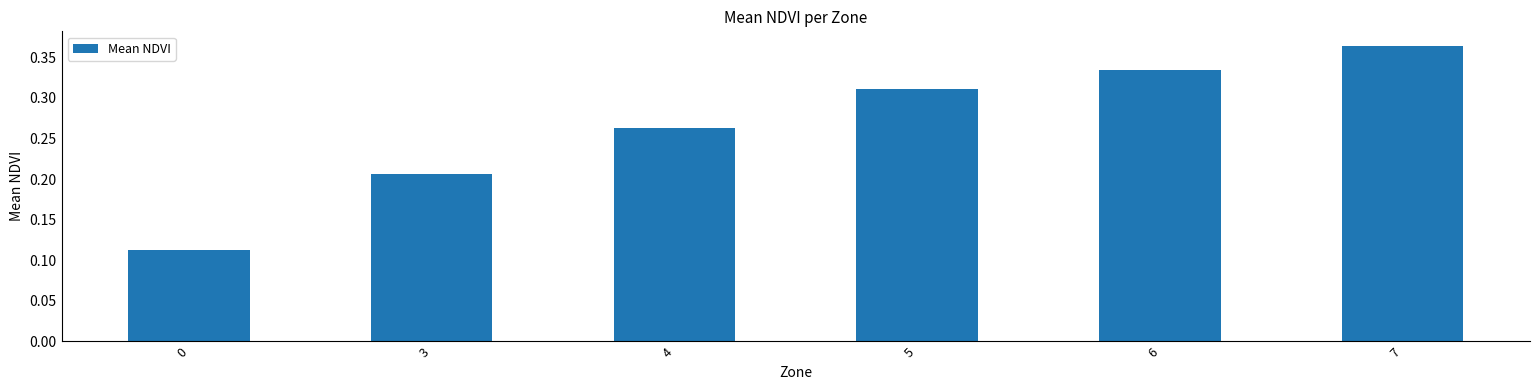

Does the chart contain any negative values?

No